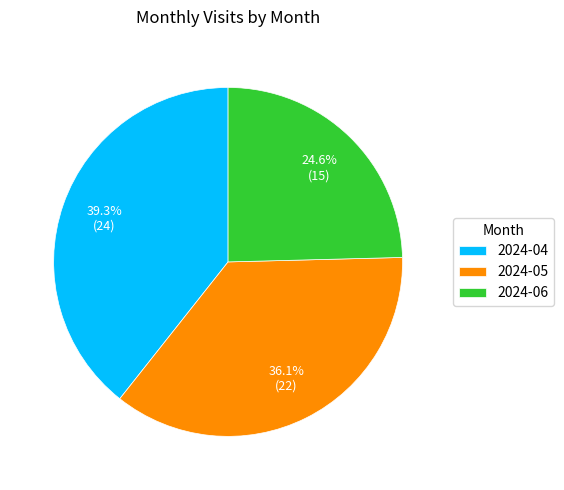

The 2024-04 slice represents 53% of the pie. True or false?

False